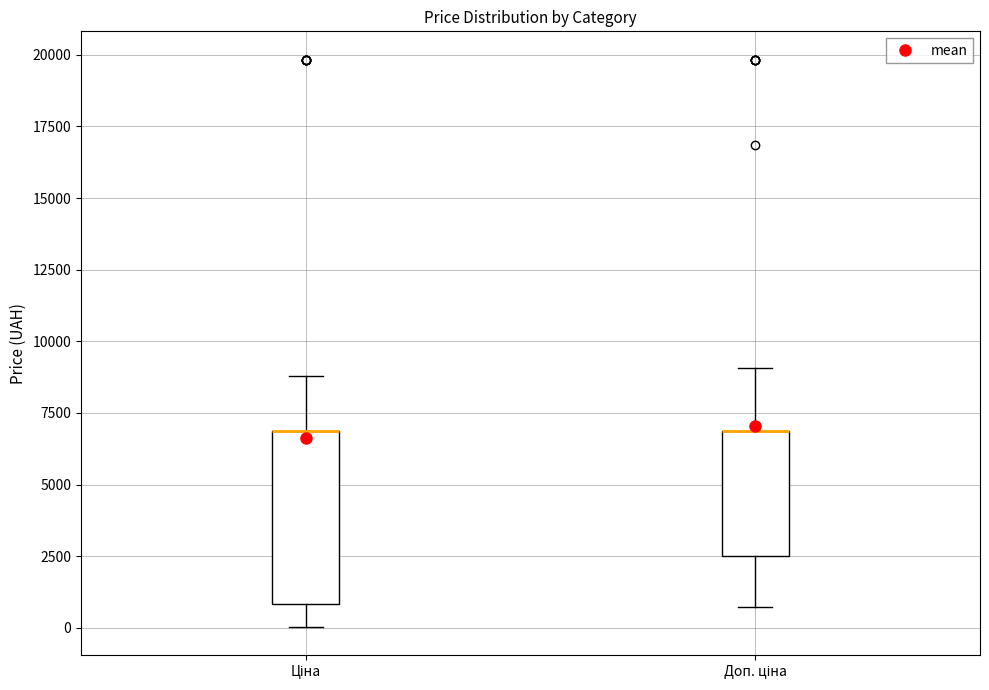

Where is the upper edge of the box for Доп. ціна on the y-axis? The values are not printed on the chart, so give them approximately, as read against the axis.

7000